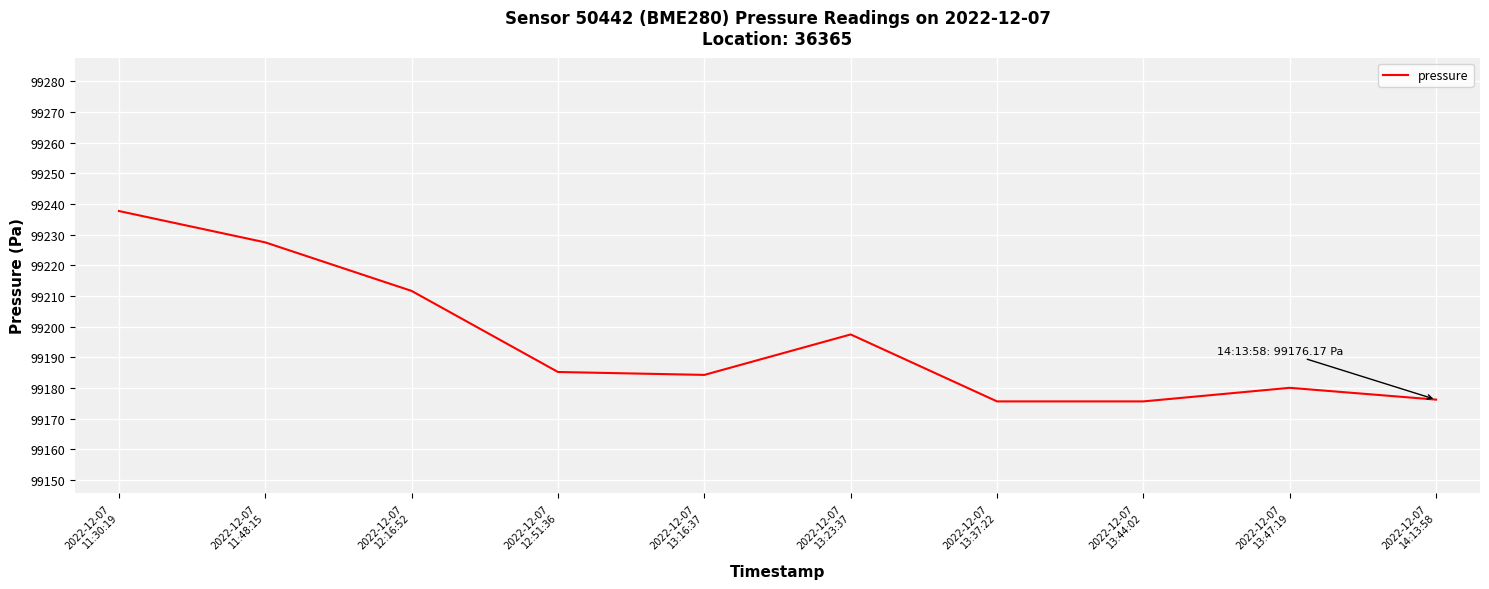

What is the change in value from 2022-12-07
11:48:15 to 2022-12-07
13:16:37?

-43.2